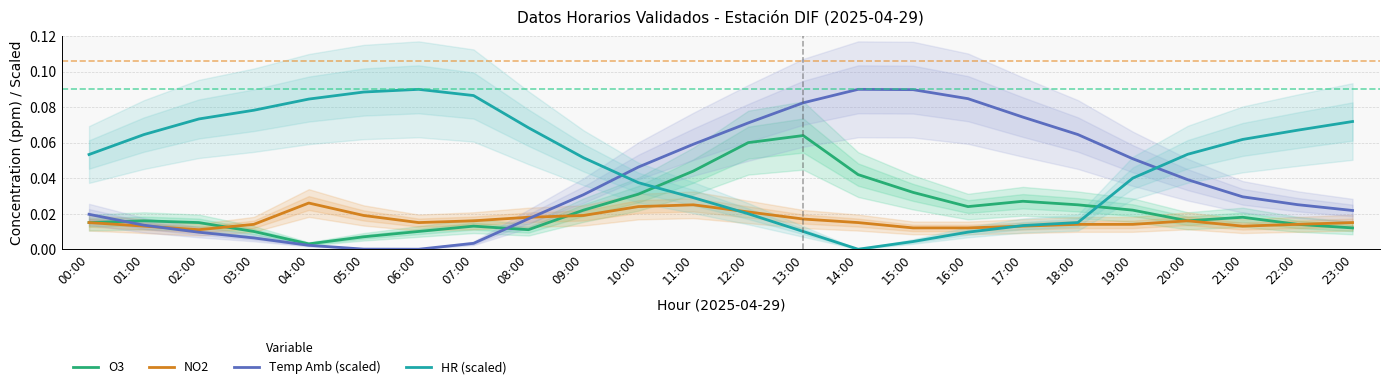

Rank the series by their average value, from highest to lowest.

HR (scaled), Temp Amb (scaled), O3, NO2